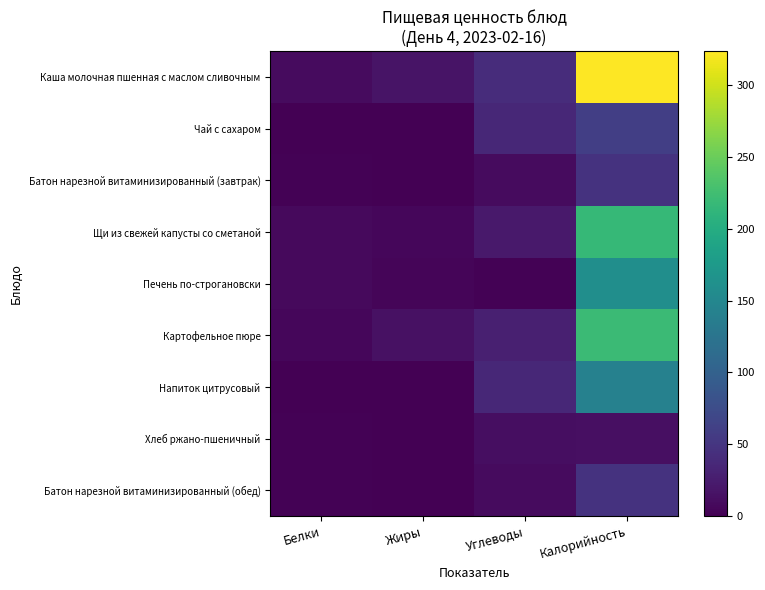

How many data points does each series have?

4